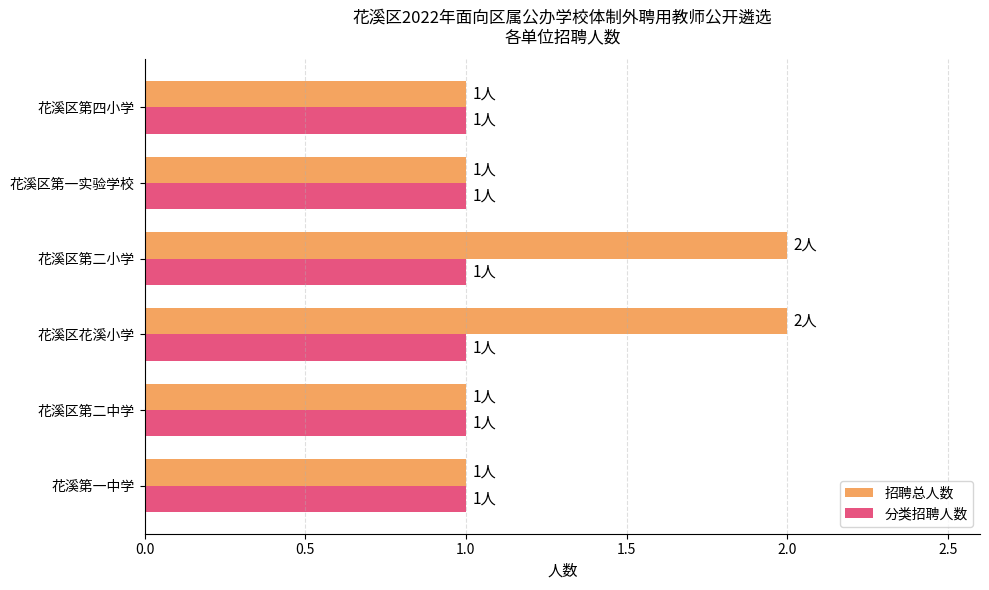

Which series changed the most between 花溪区第二中学 and 花溪区第二小学?

招聘总人数